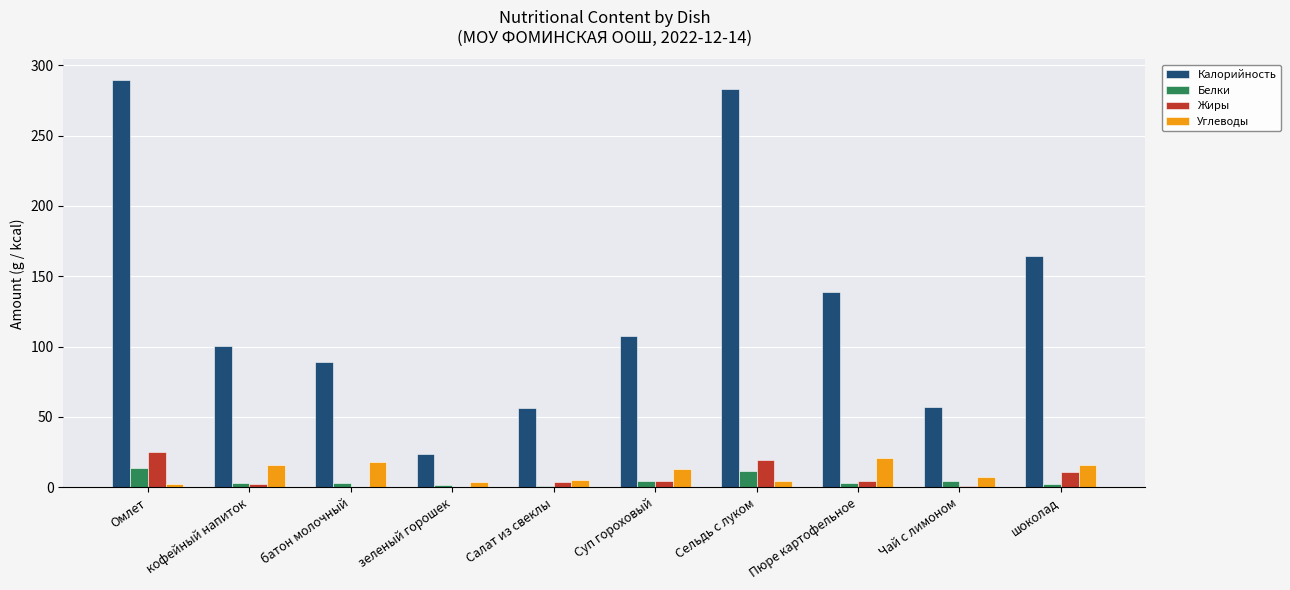

Are the bars horizontal?

No